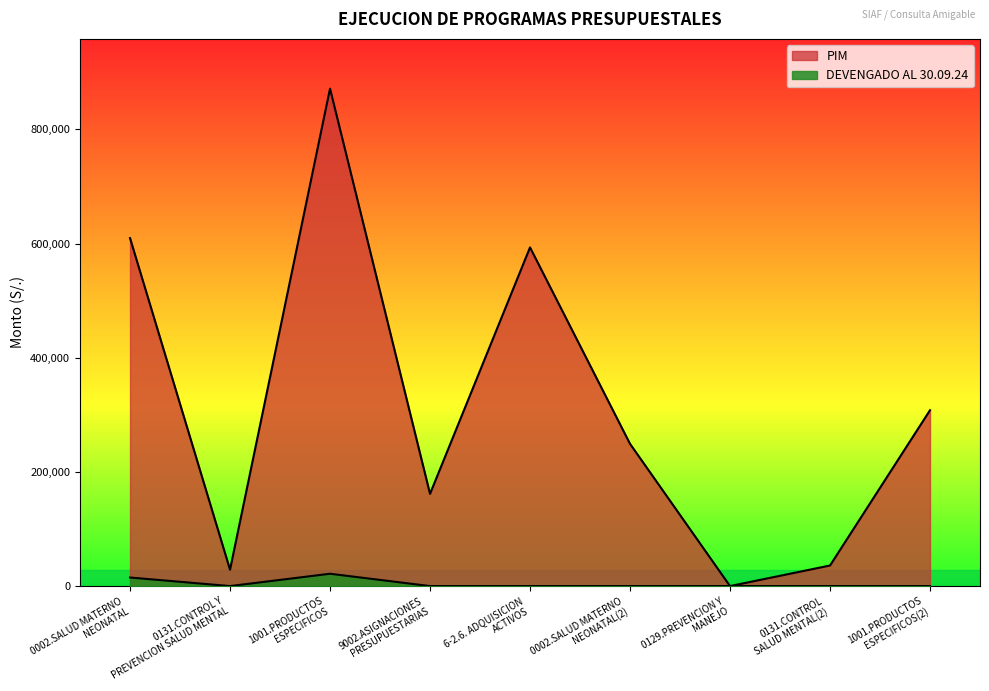

Reading left to right, extract all data points from this chart.

PIM: 609443	28631	871297	161492	593160	249136	0	36000	308024
DEVENGADO AL 30.09.24: 15000	0	21600	0	0	0	0	0	0